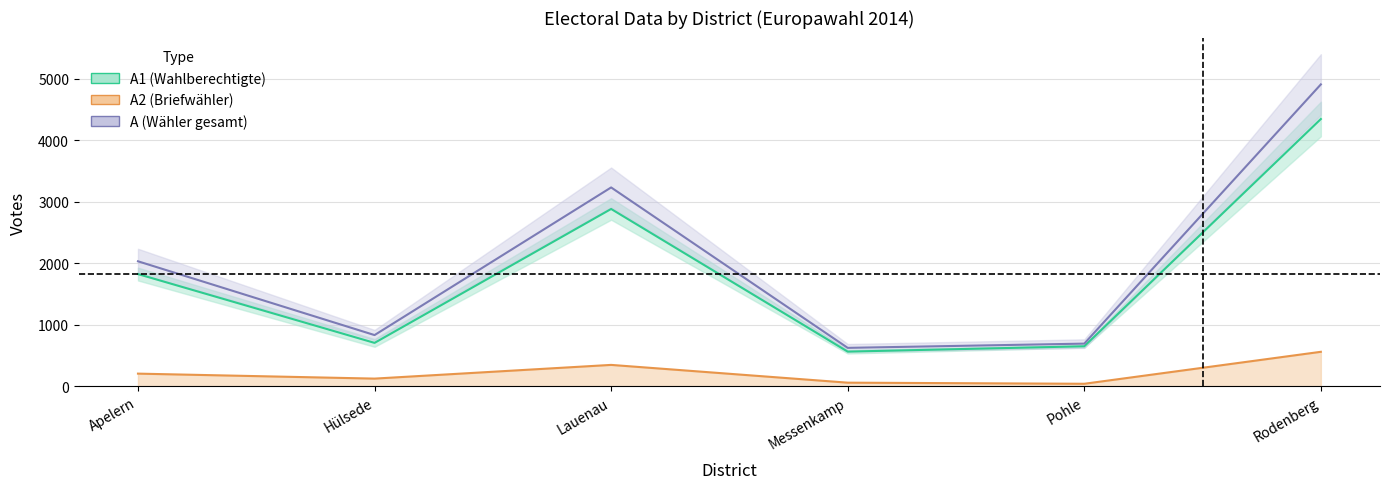

What position from the right is Rodenberg?

1